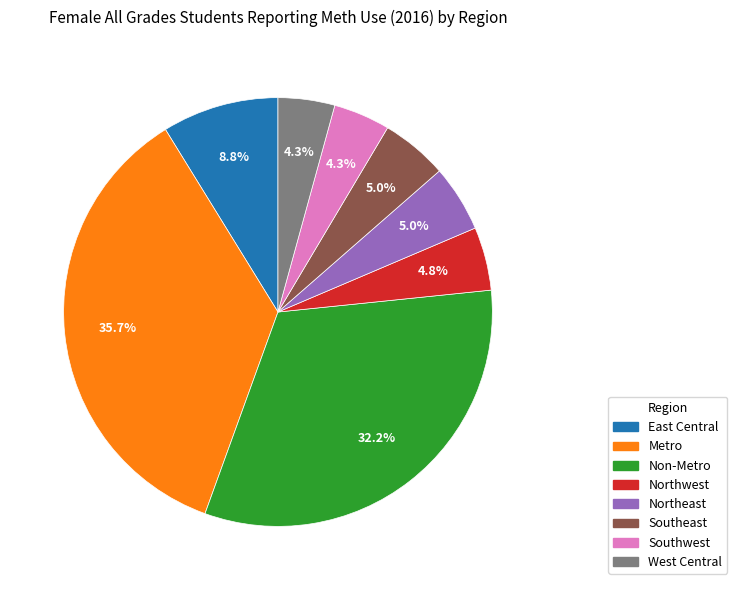

How much of the chart is everything except Southwest?

95.7%